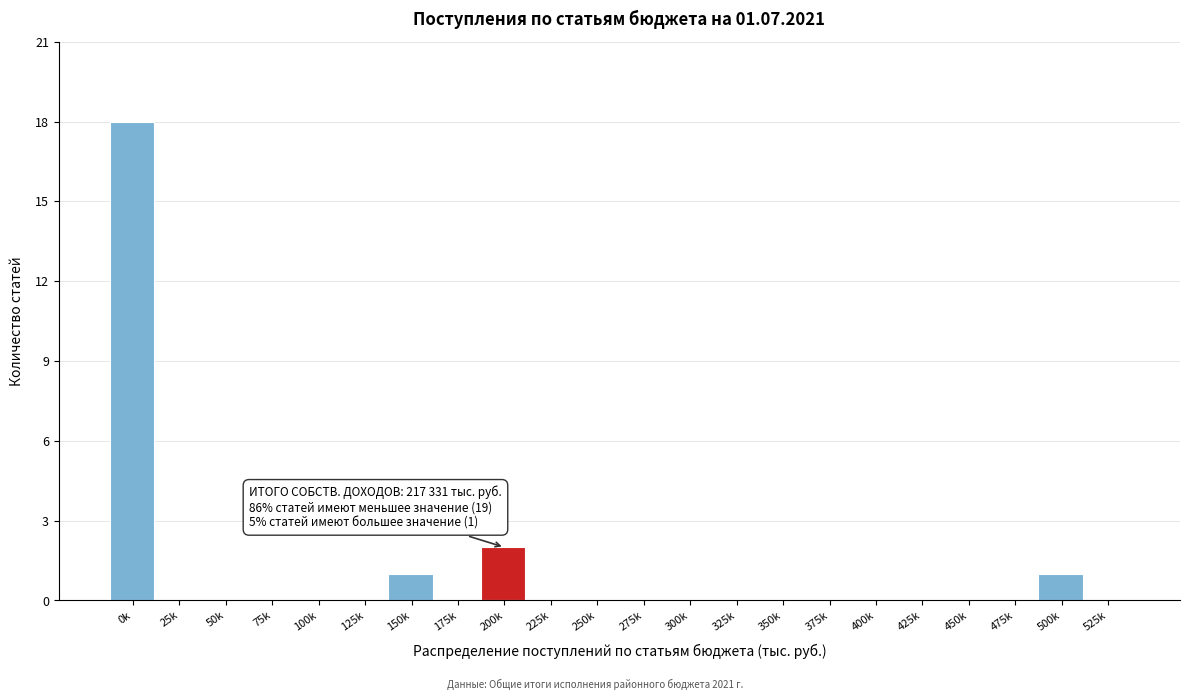

Reading right to left, transcribe all the data shown in this chart.

525k=0	500k=1	475k=0	450k=0	425k=0	400k=0	375k=0	350k=0	325k=0	300k=0	275k=0	250k=0	225k=0	200k=2	175k=0	150k=1	125k=0	100k=0	75k=0	50k=0	25k=0	0k=18